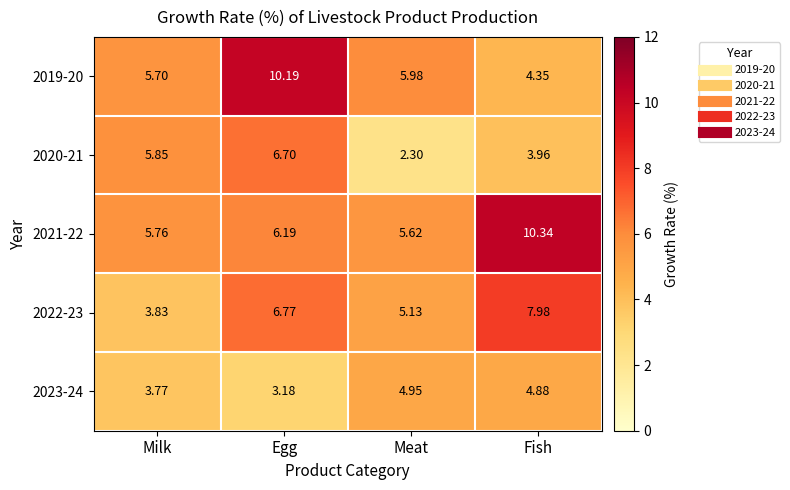

Rank the categories by 2019-20 value from highest to lowest.

Egg, Meat, Milk, Fish